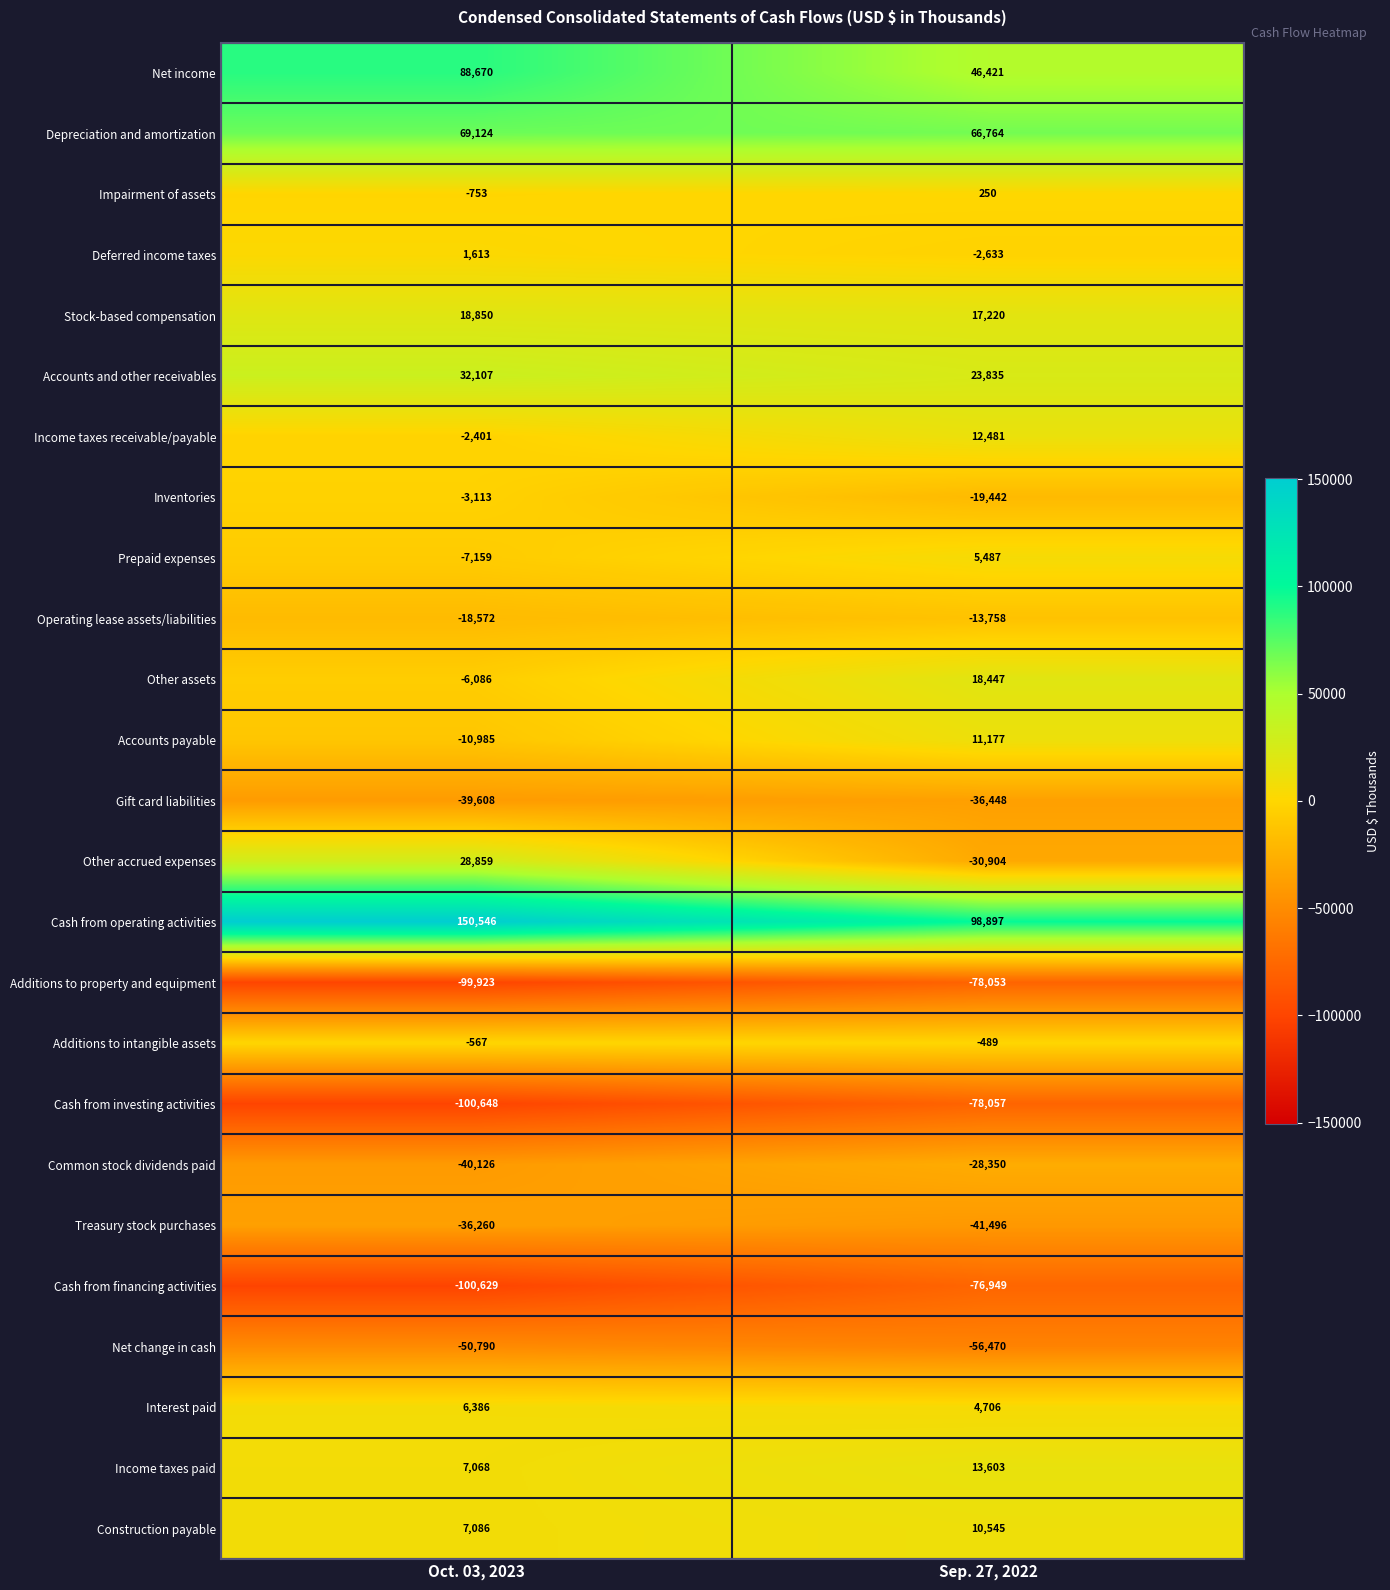

What is the total value across all series at Sep. 27, 2022?

-133216